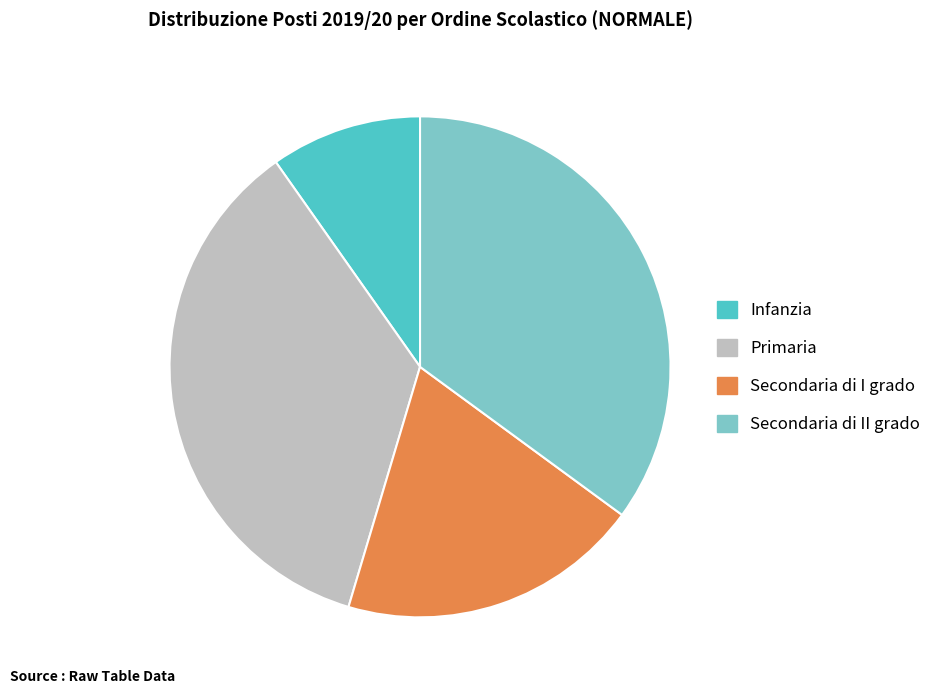

True or false: Primaria accounts for 36% of the total.

True